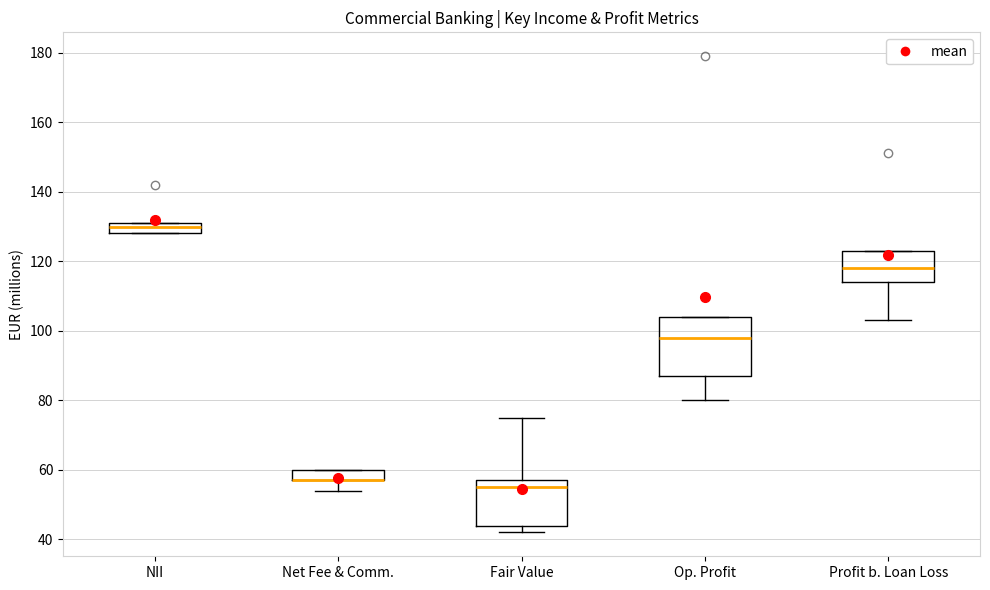

Where is the upper edge of the box for NII on the y-axis? The values are not printed on the chart, so give them approximately, as read against the axis.

132